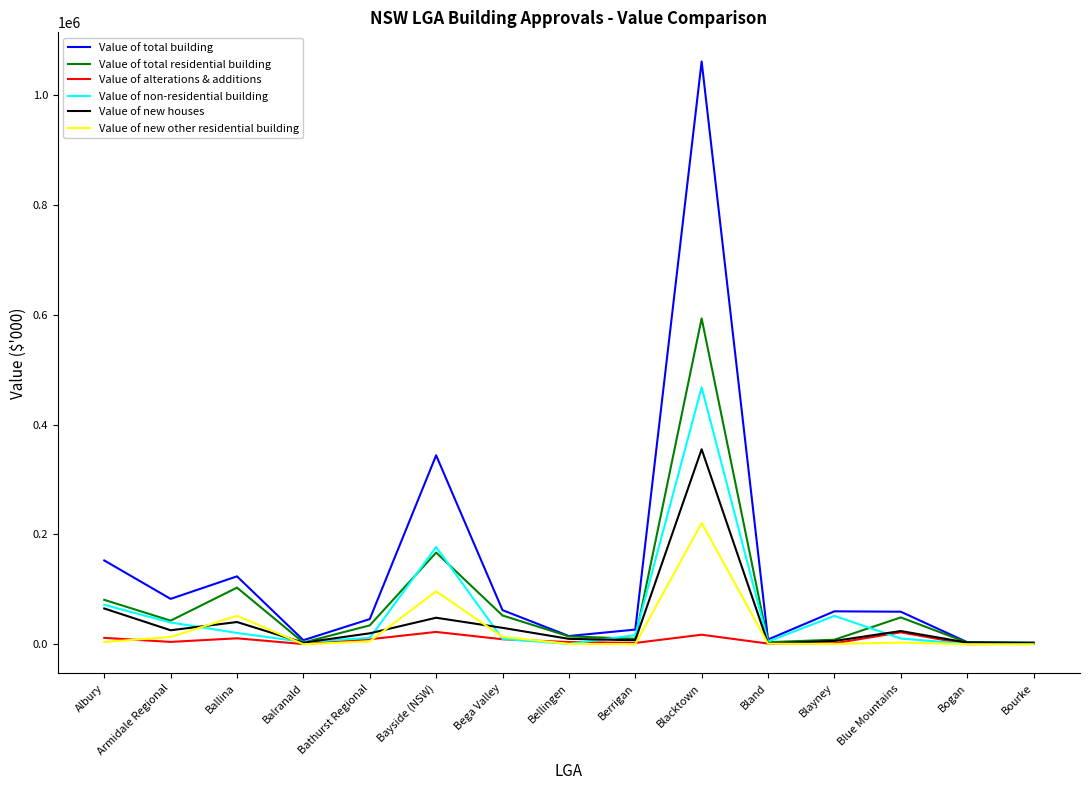

What is the maximum value shown in the chart?

1061654